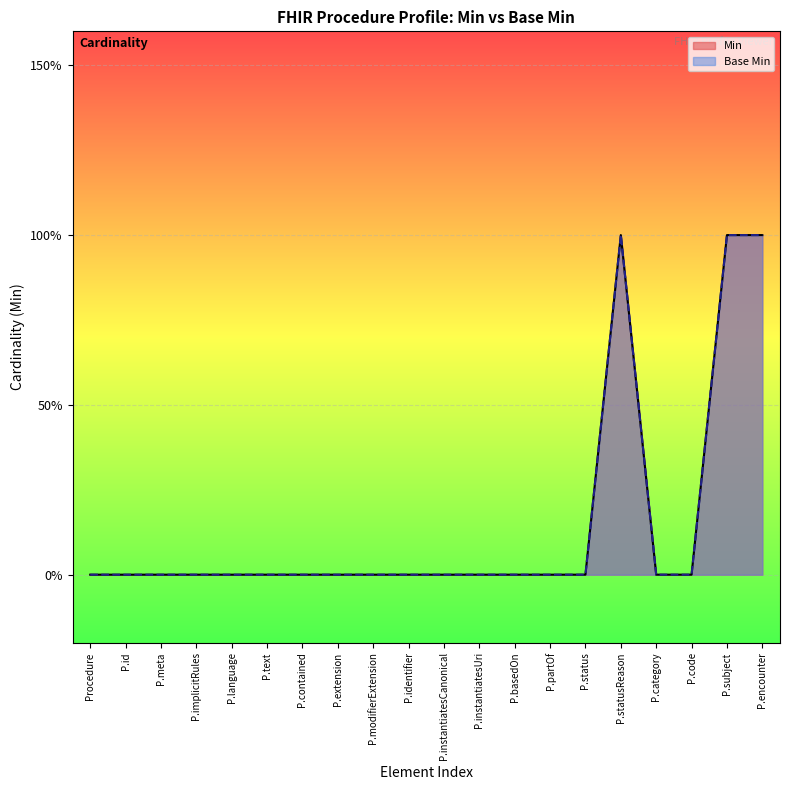

List the series in order of their peak value, highest first.

Min, Base Min